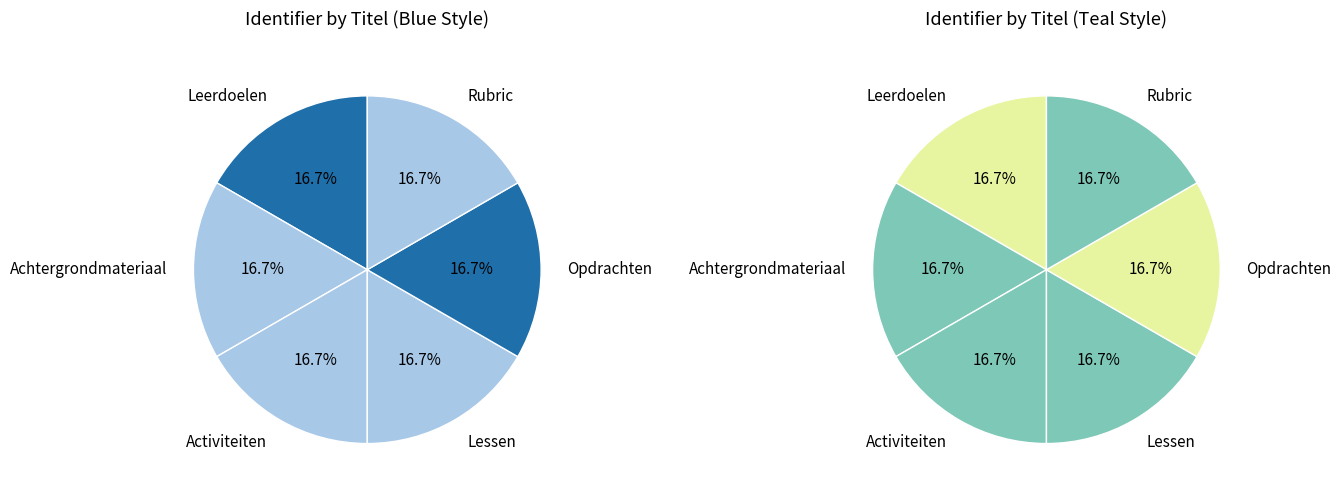

Which slice is the largest?

Rubric